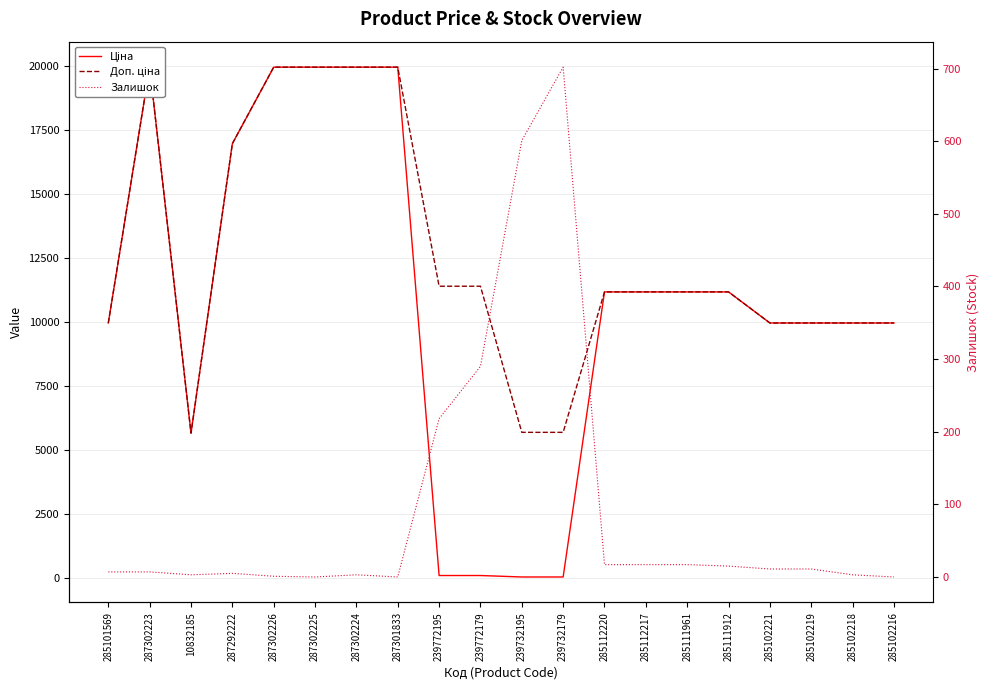

Where is the first local maximum for Залишок?

287292222